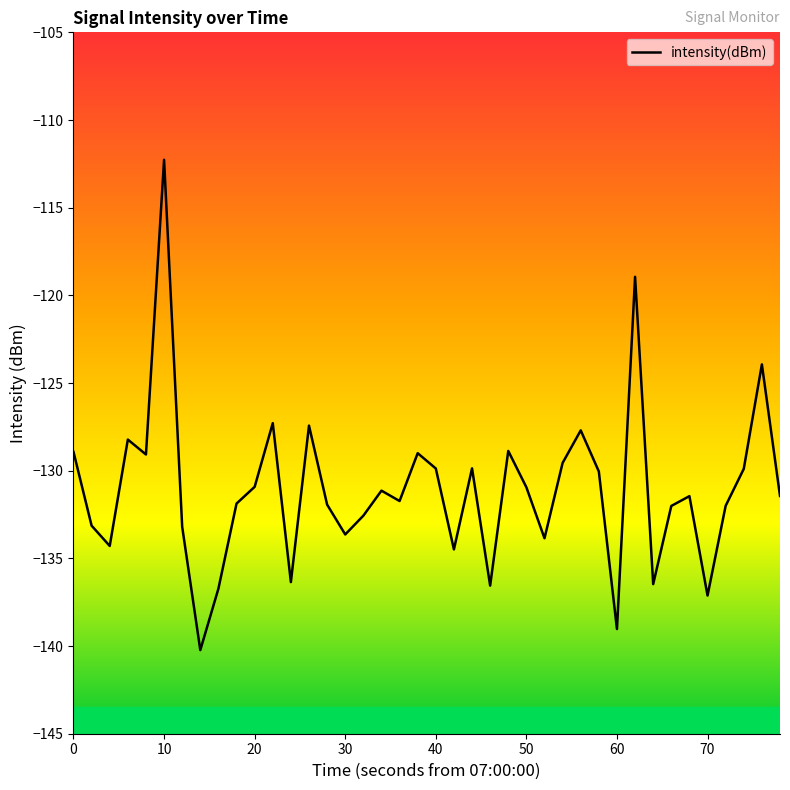

What is the difference between the maximum and minimum values?

28.0